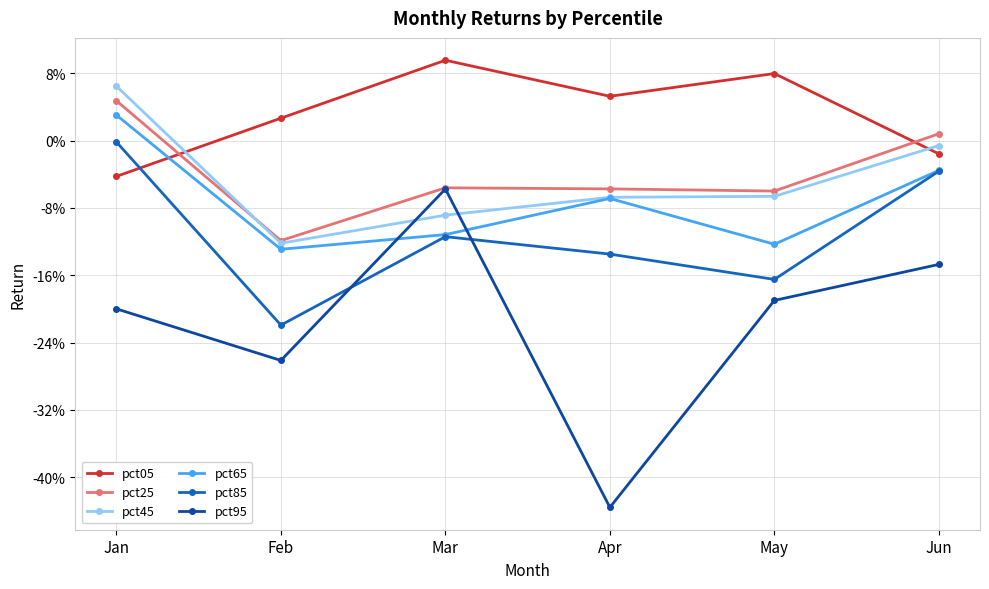

Between Jan and Mar, which series saw the biggest shift?

pct45